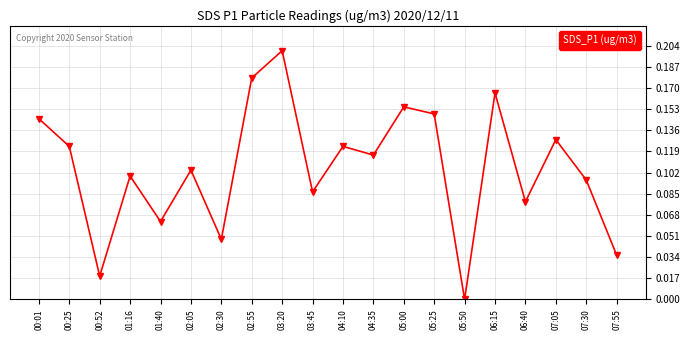

Is it true that the value at 07:55 is 0.0?

True